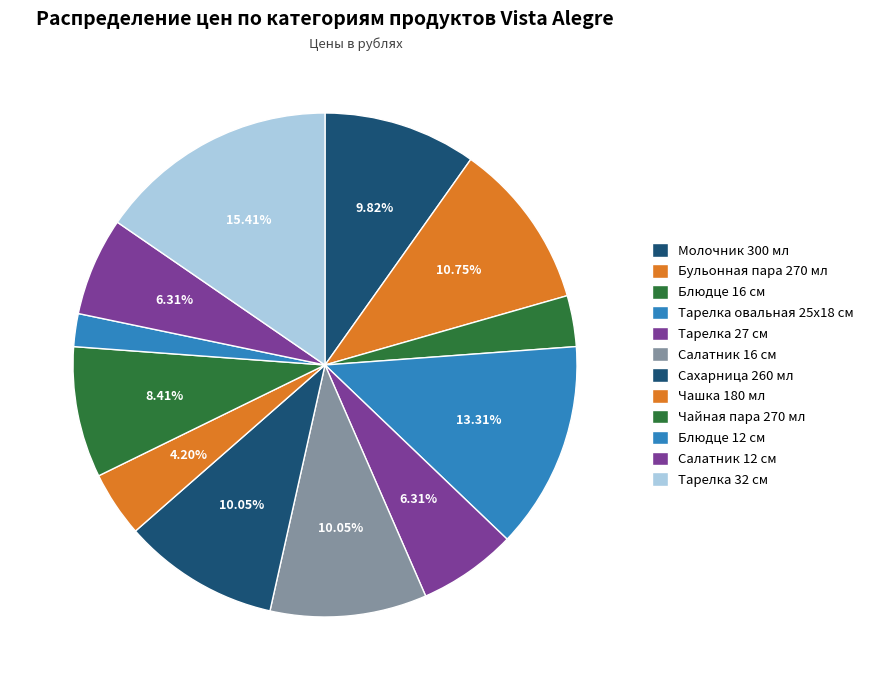

Does any single category account for the majority?

No